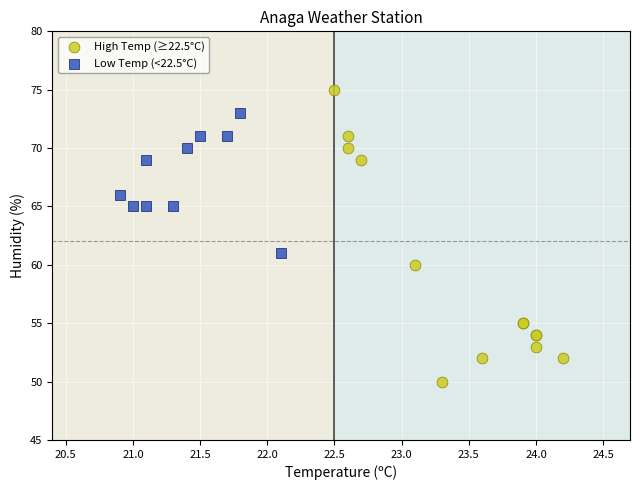

Which series contains the highest Y value?

High Temp (≥22.5°C)